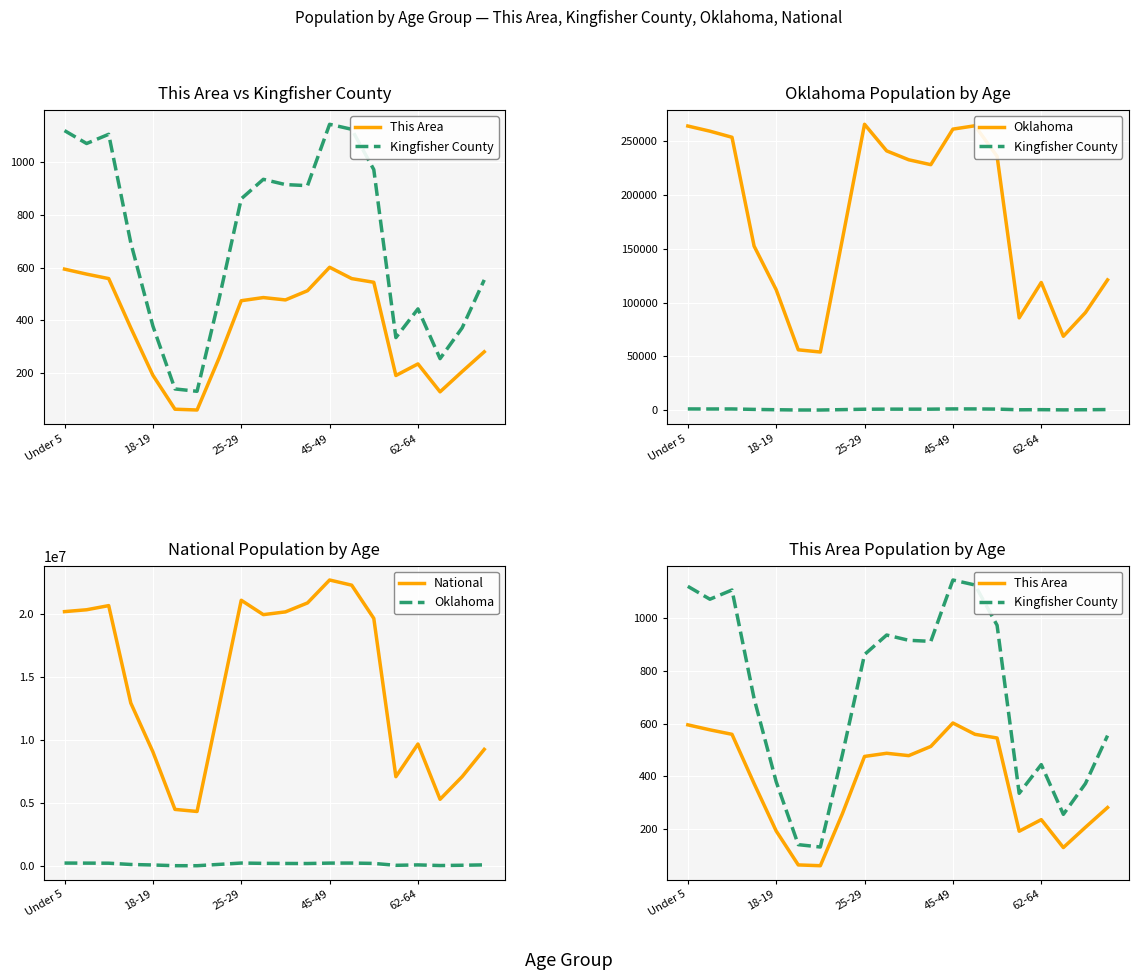

What is the approximate value of Oklahoma at 17, to the nearest 10?

68670